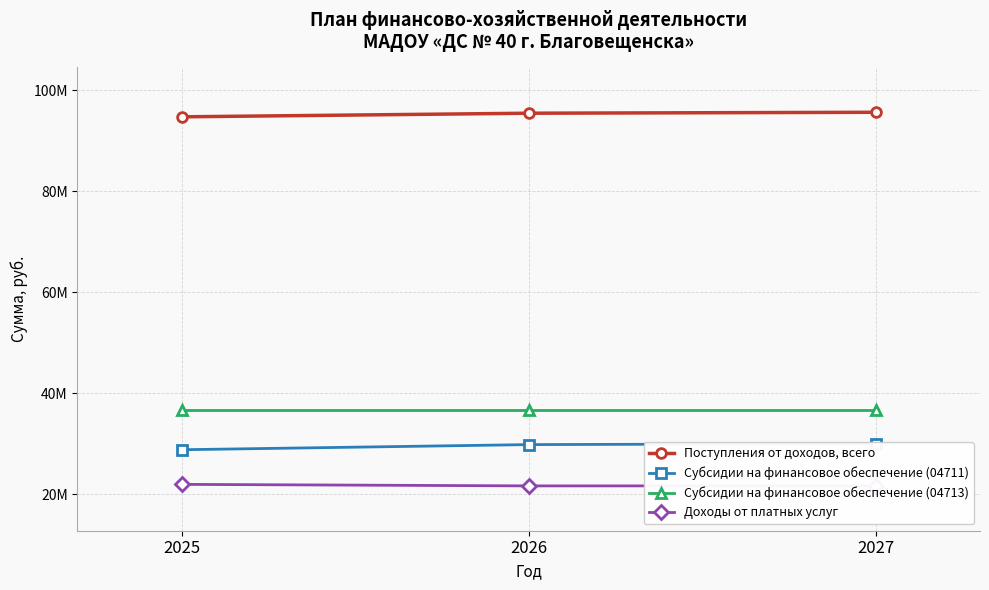

Which label corresponds to the largest value in the chart?

2027